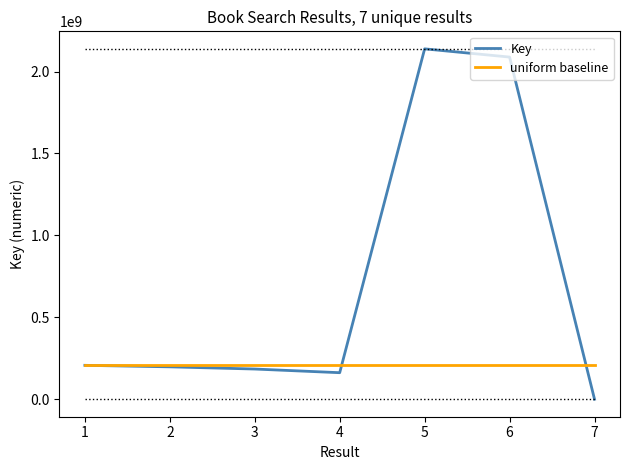

At which label does Key reach its minimum?

7